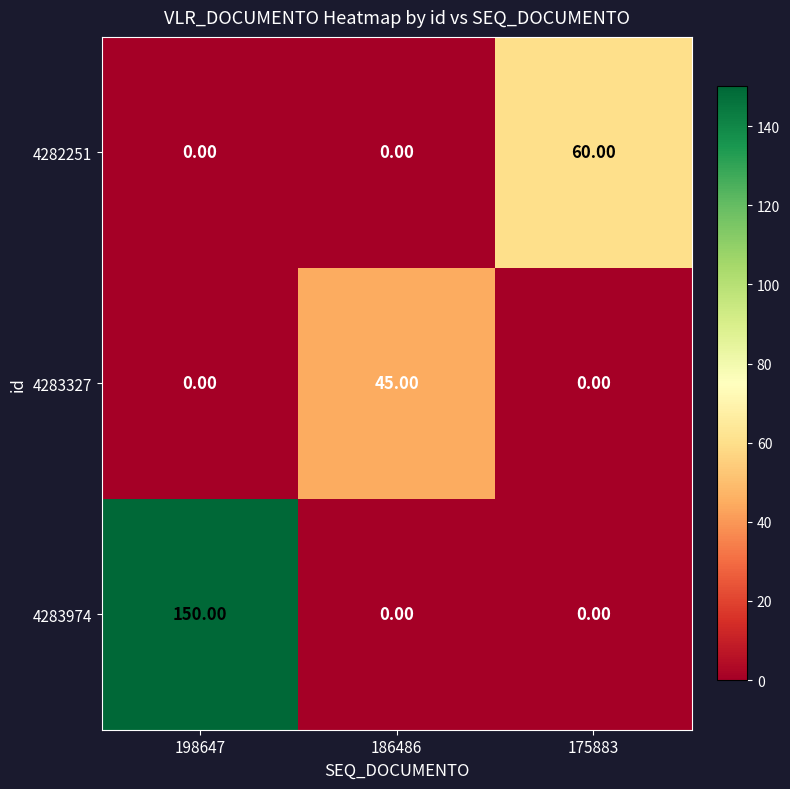

What is the average value of the 4283974 series?

50